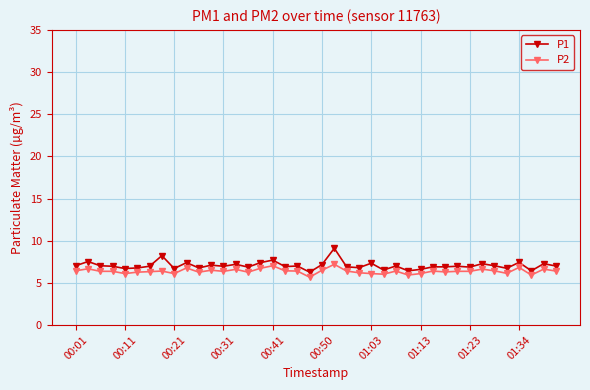

True or false: P2 has more than 2 interior local peaks.

True